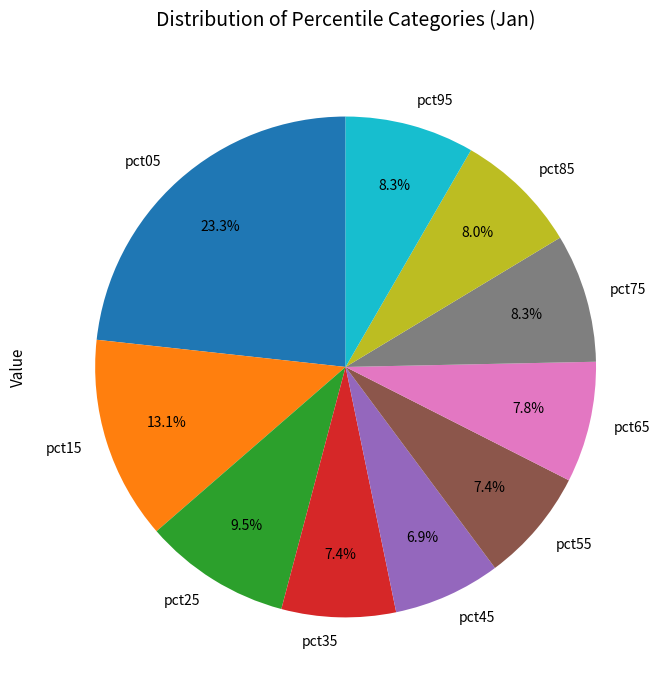

Is there a majority slice in this chart?

No